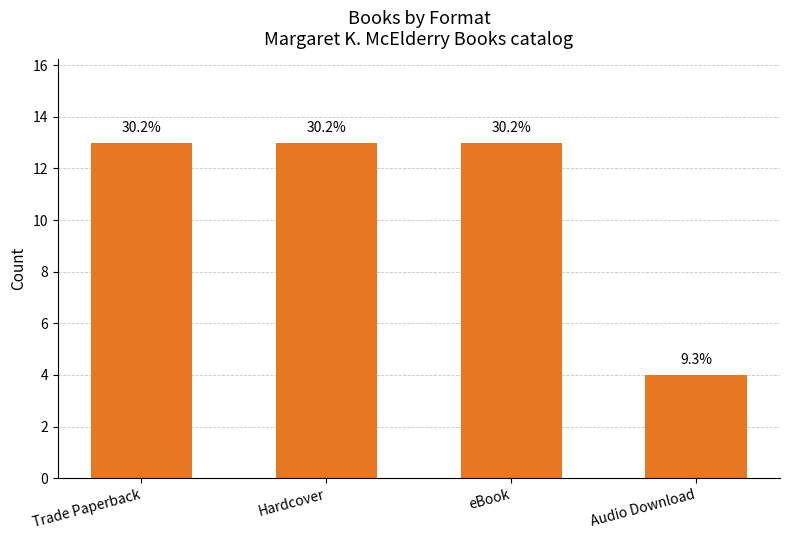

Count the values in the range 13 to 14.

3